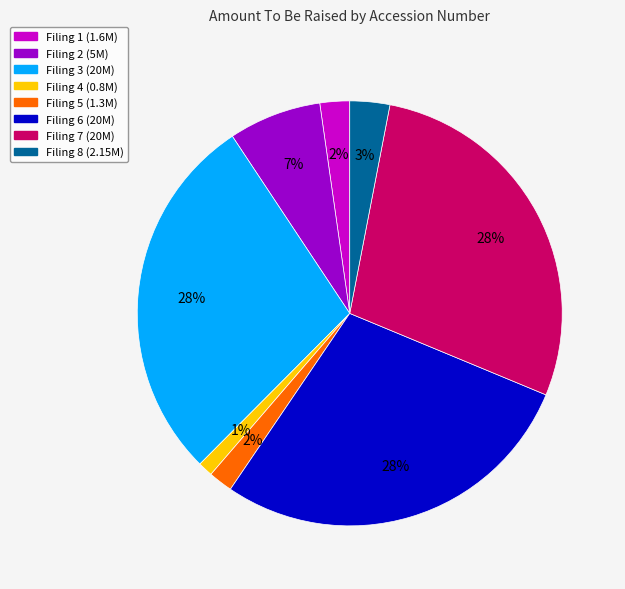

Is there any slice that represents more than half of the pie?

No